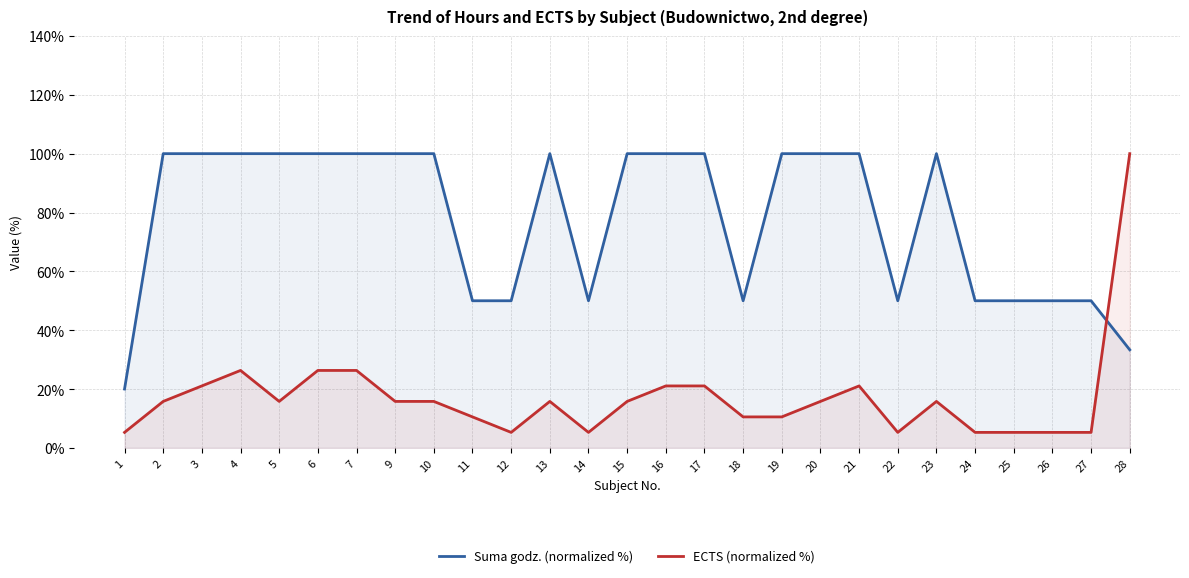

What is the average value of the Suma godz. (normalized %) series?

77.9